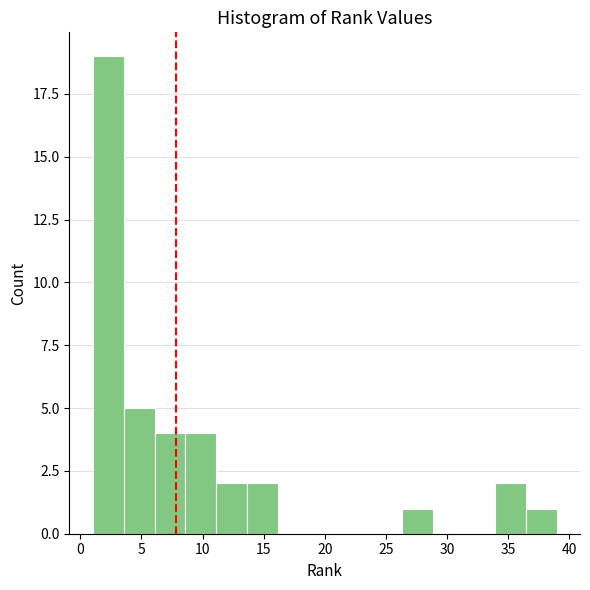

Reading left to right, transcribe this chart: for each bar, give the range it covers on the x-axis and its height. Neither the bar edges nor the heights are printed on the chart, so give them approximately, as read against the axes.

1.0 to 3.5: 19
3.5 to 6.0: 5
6.0 to 8.5: 4
8.5 to 11.0: 4
11.0 to 13.5: 2
13.5 to 16.0: 2
16.0 to 18.5: 0
18.5 to 21.5: 0
21.5 to 24.0: 0
24.0 to 26.5: 0
26.5 to 29.0: 1
29.0 to 31.5: 0
31.5 to 34.0: 0
34.0 to 36.5: 2
36.5 to 39.0: 1